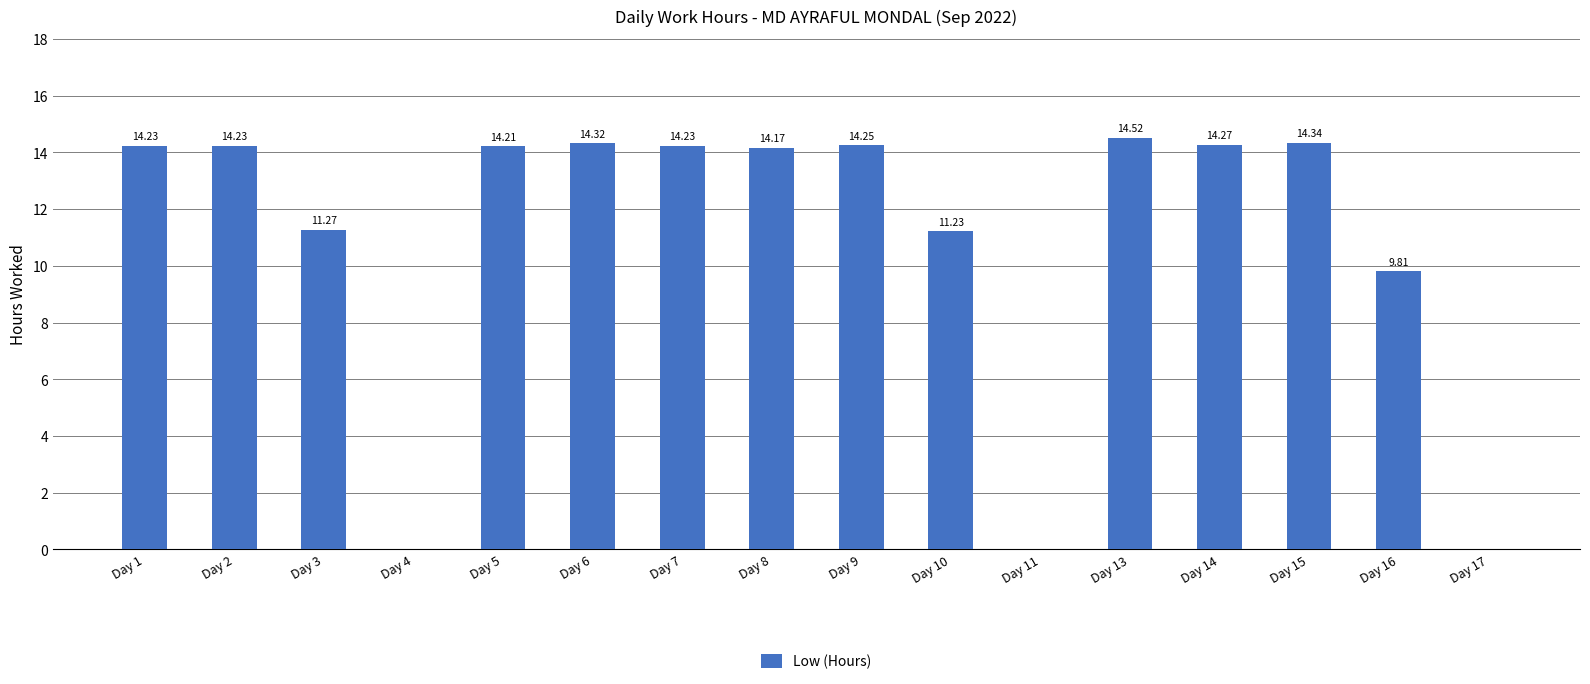

The value at Day 5 is 14.2. True or false?

True